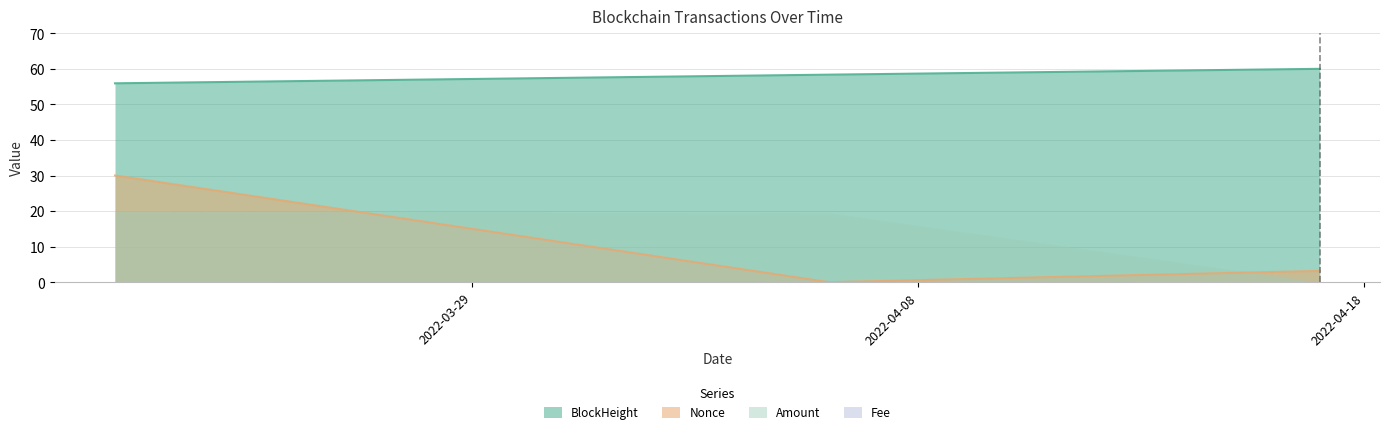

What is the spread (max minus min) of values at 2022-04-17?

56.8